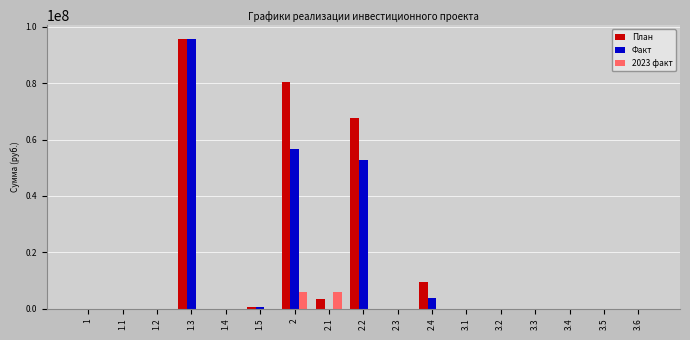

Is the value of Факт at 3.5 greater than the value of План at 1.3?

No